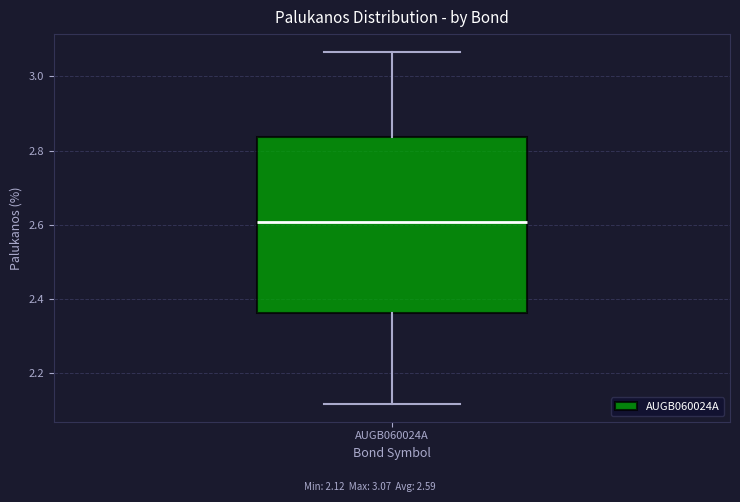

Where does the upper whisker of the box for AUGB060024A end on the y-axis? The values are not printed on the chart, so give them approximately, as read against the axis.

3.06